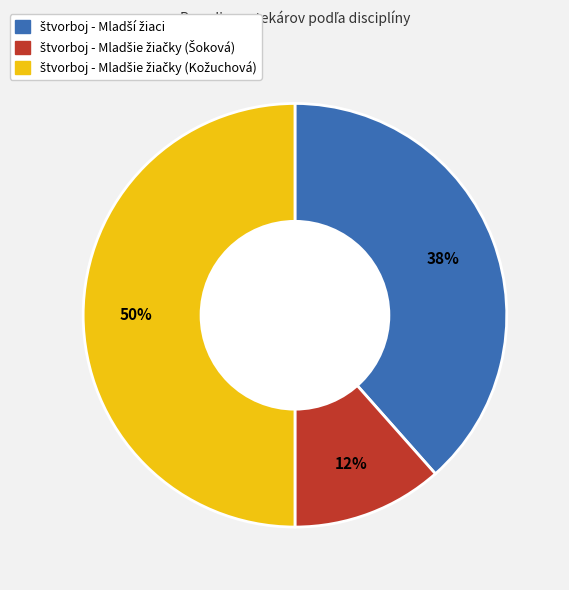

How many slices are in this pie chart?

3